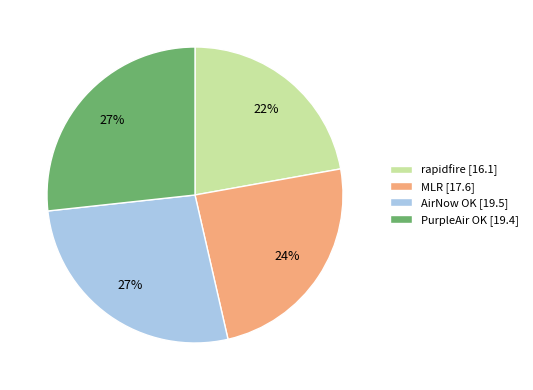

How many slices are in this pie chart?

4